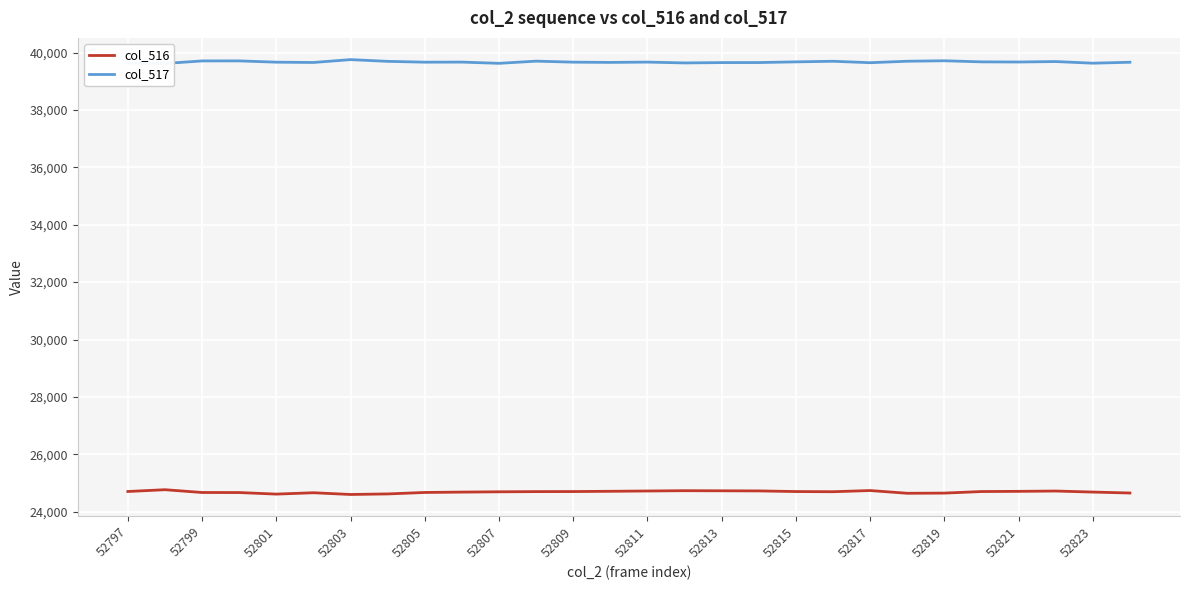

The value of col_516 at 52821 is 38804. True or false?

False